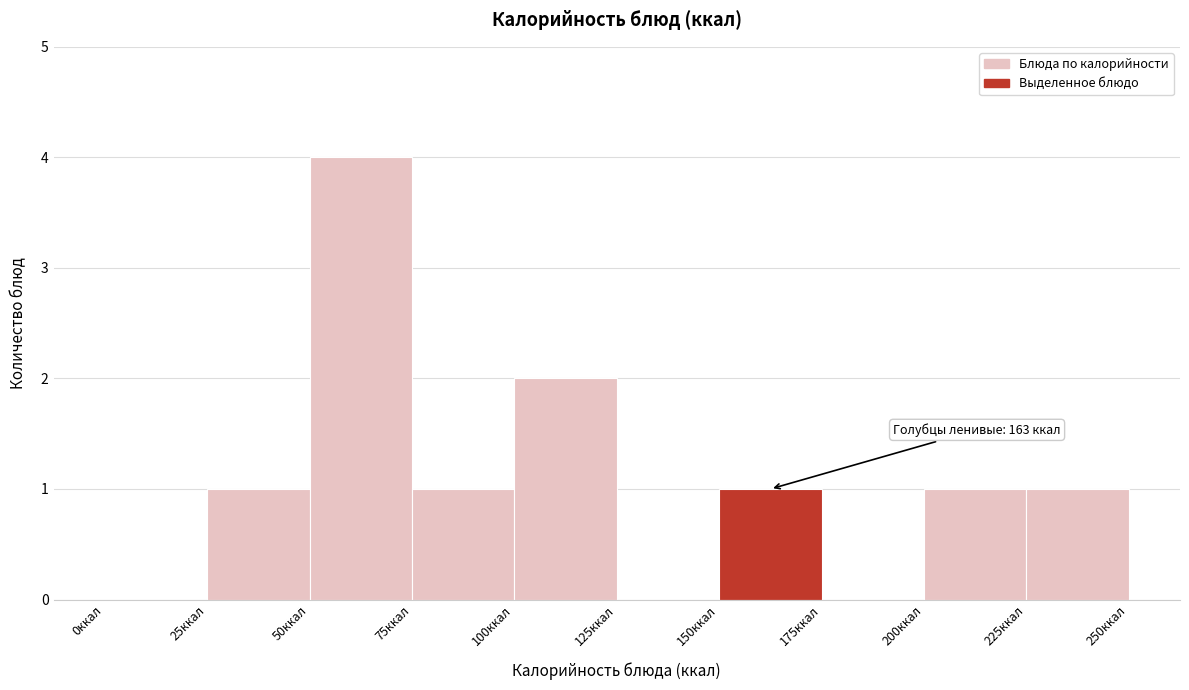

Over which range of the x-axis is the bar tallest?

50 to 75